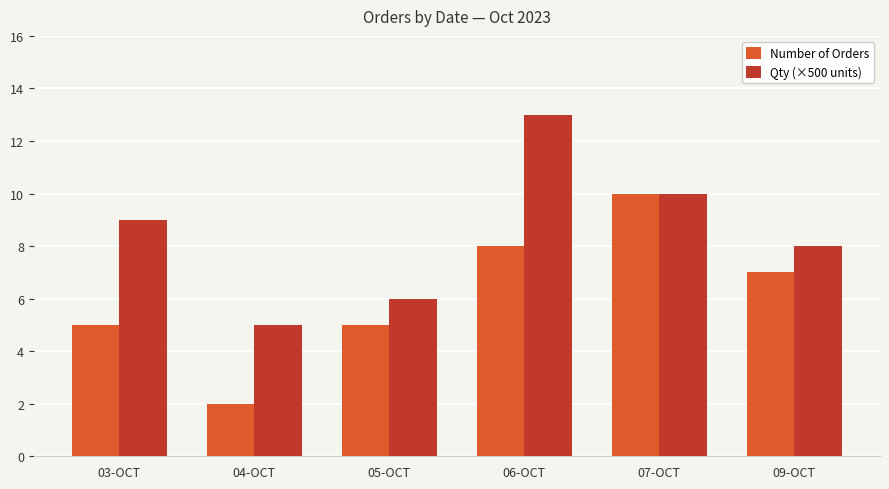

At which label does Qty (×500 units) reach its minimum?

04-OCT